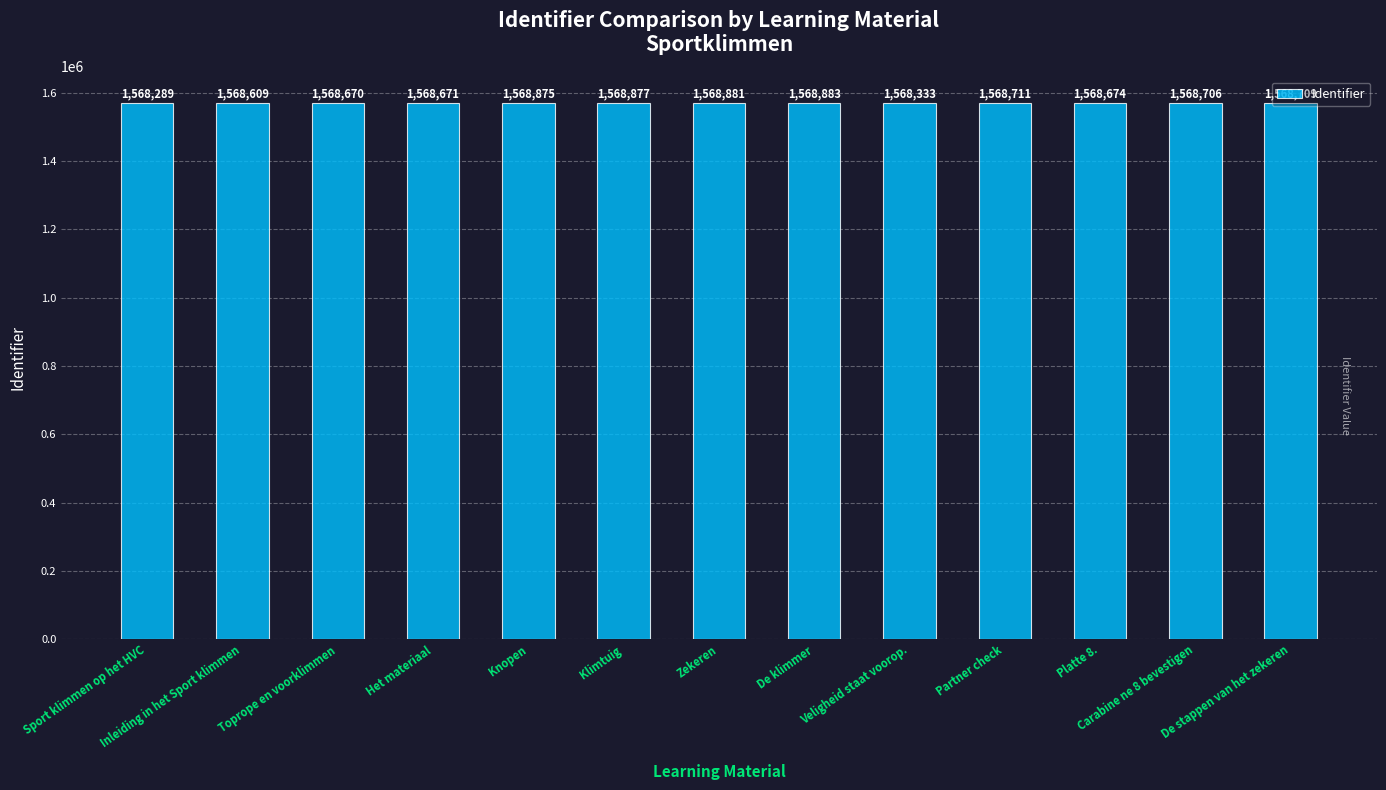

Which has a higher value, Veligheid staat voorop. or Knopen?

Knopen